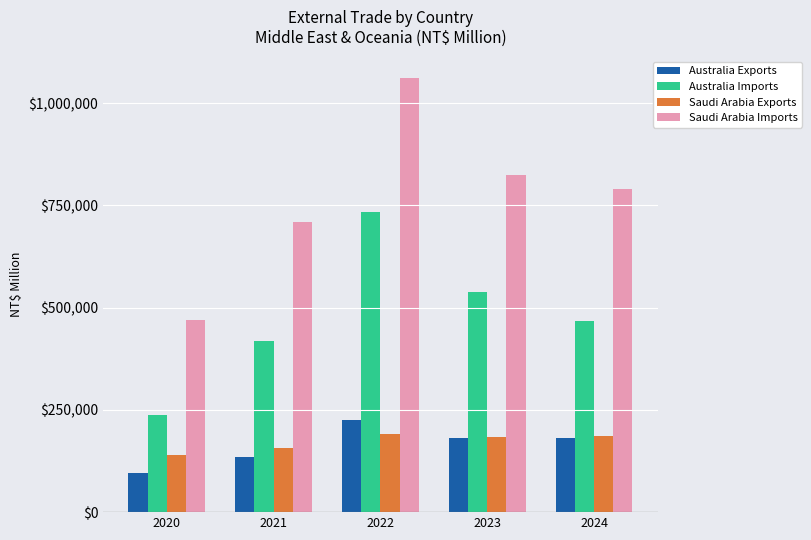

What is the minimum value for Australia Imports?

238627